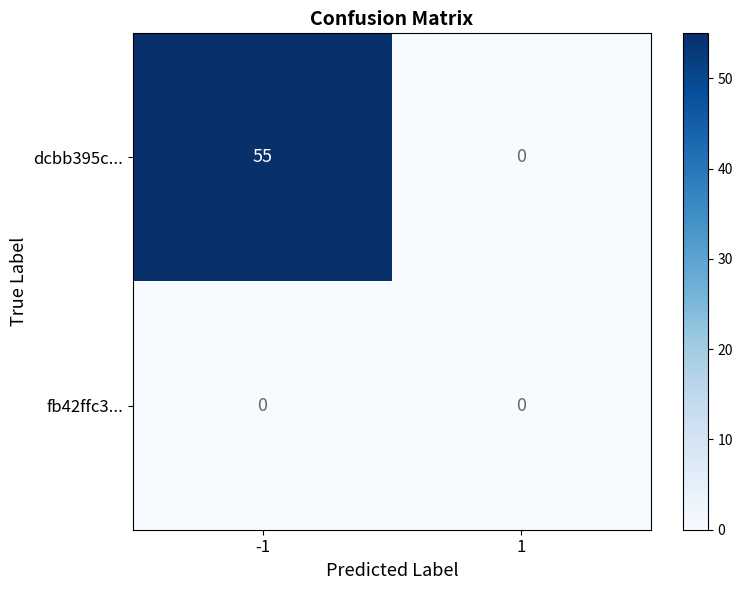

The value of dcbb395c... at 1 is 0. True or false?

True